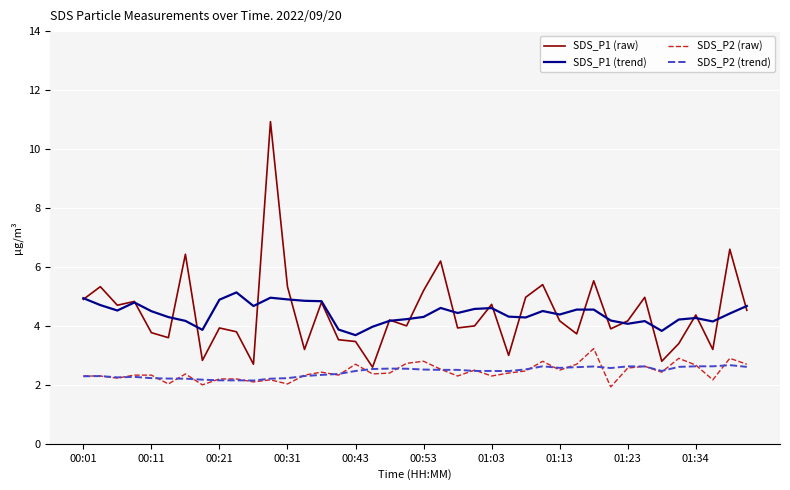

Which series has the widest spread of values?

SDS_P1 (raw)